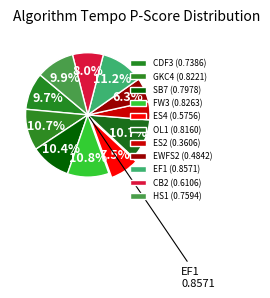

Count the number of slices in the pie.

11